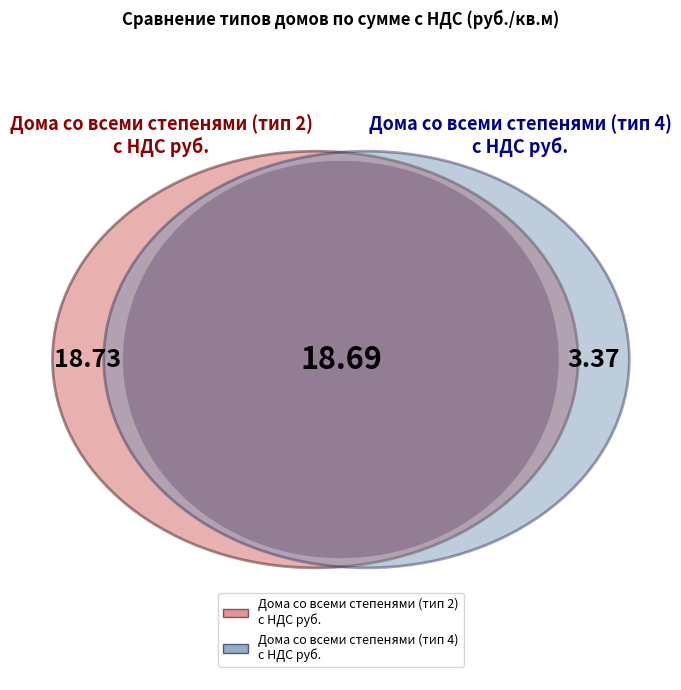

True or false: текущий ремонт accounts for 25% of the total.

False